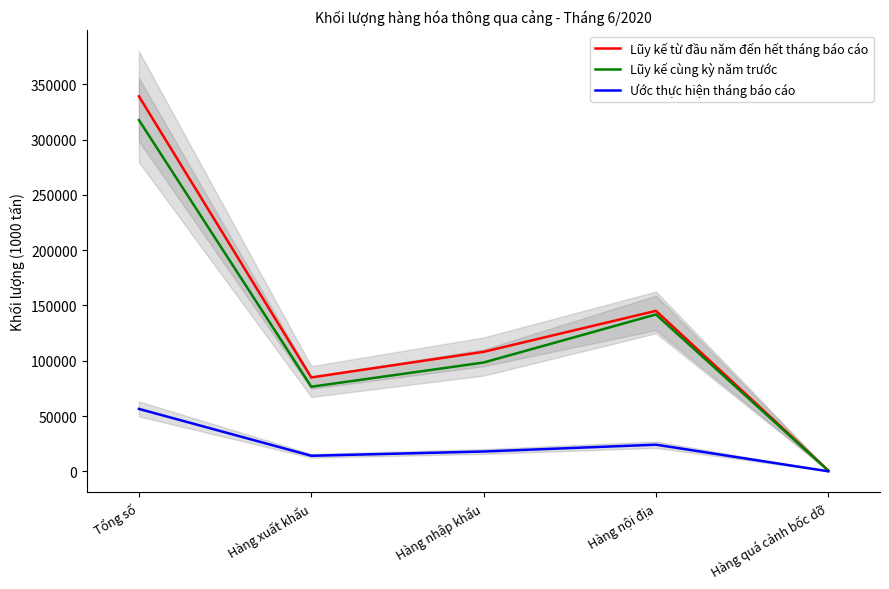

True or false: Lũy kế cùng kỳ năm trước and Lũy kế từ đầu năm đến hết tháng báo cáo cross at least once.

False